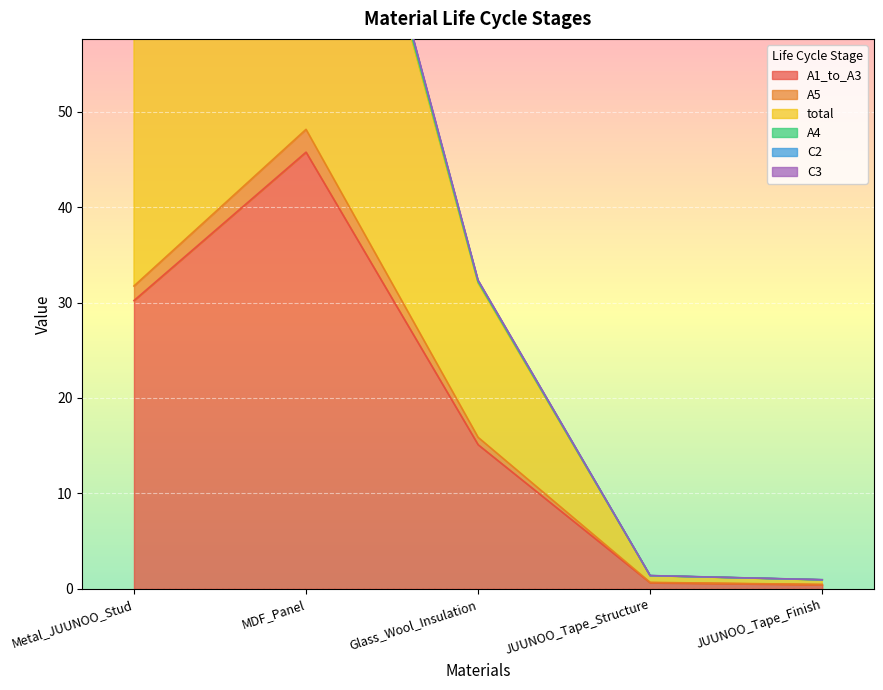

At how many categories does at least one series exceed 10?

3